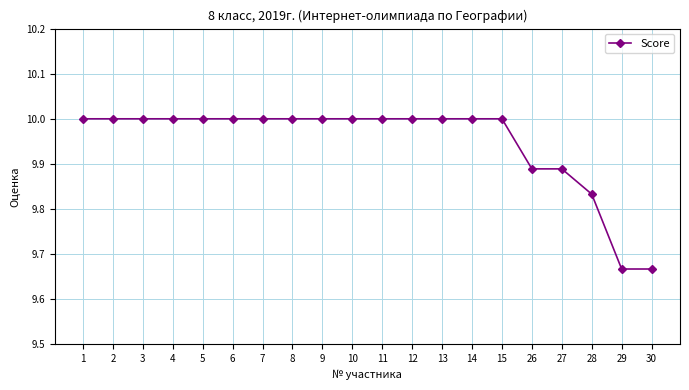

How many lines are shown in the chart?

1